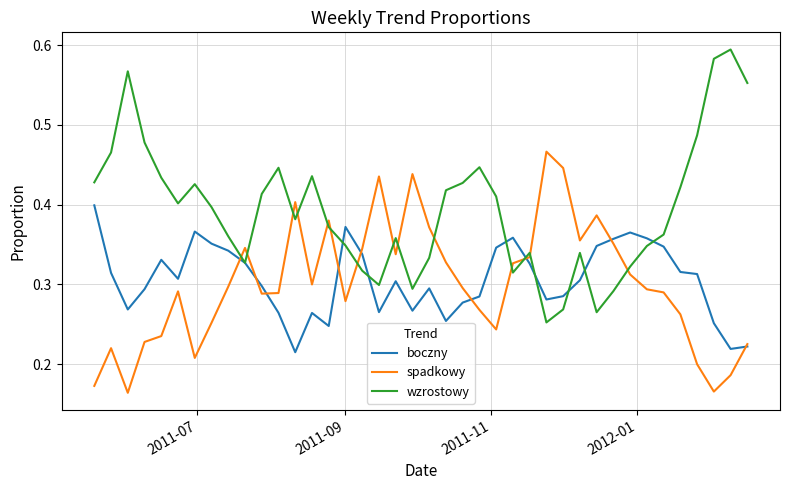

Which series has the largest total across all categories?

wzrostowy